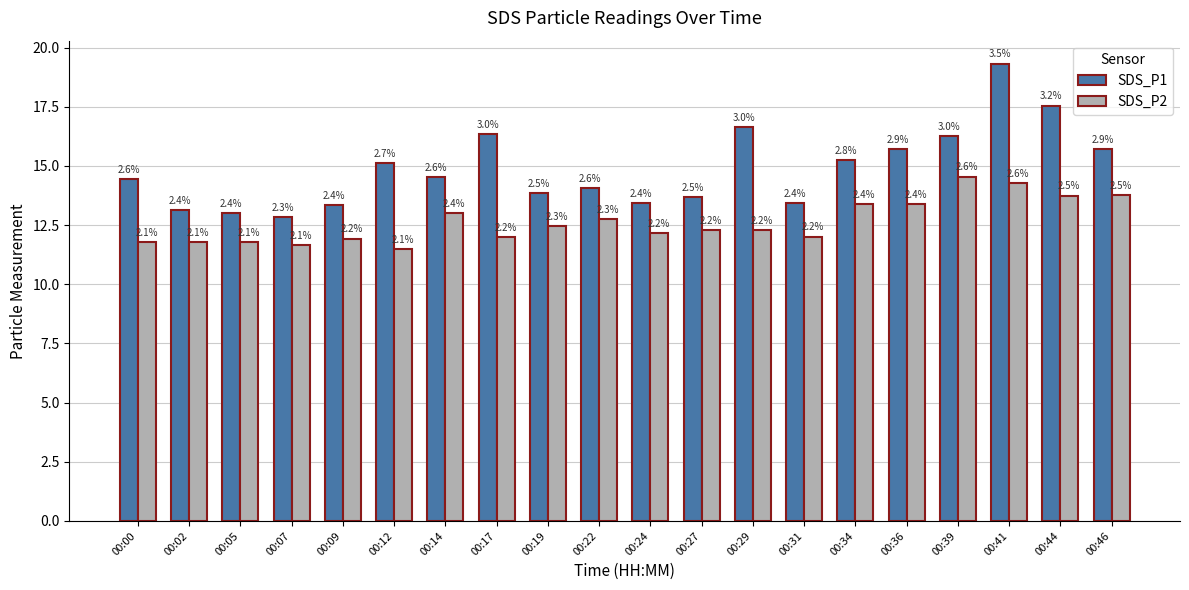

What are all the series names shown in the legend?

SDS_P1, SDS_P2